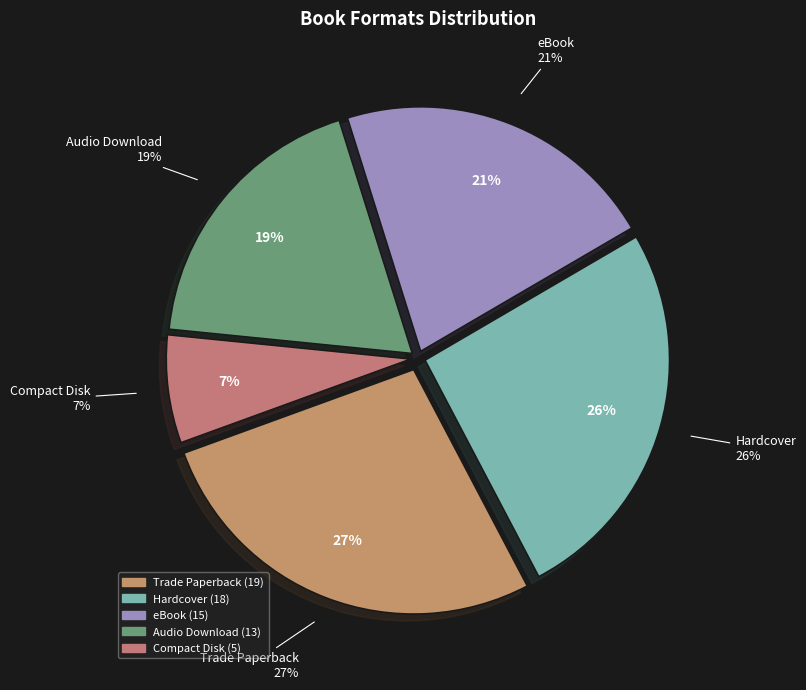

What is the ratio of the value at Trade Paperback to the value at Audio Download?

1.5